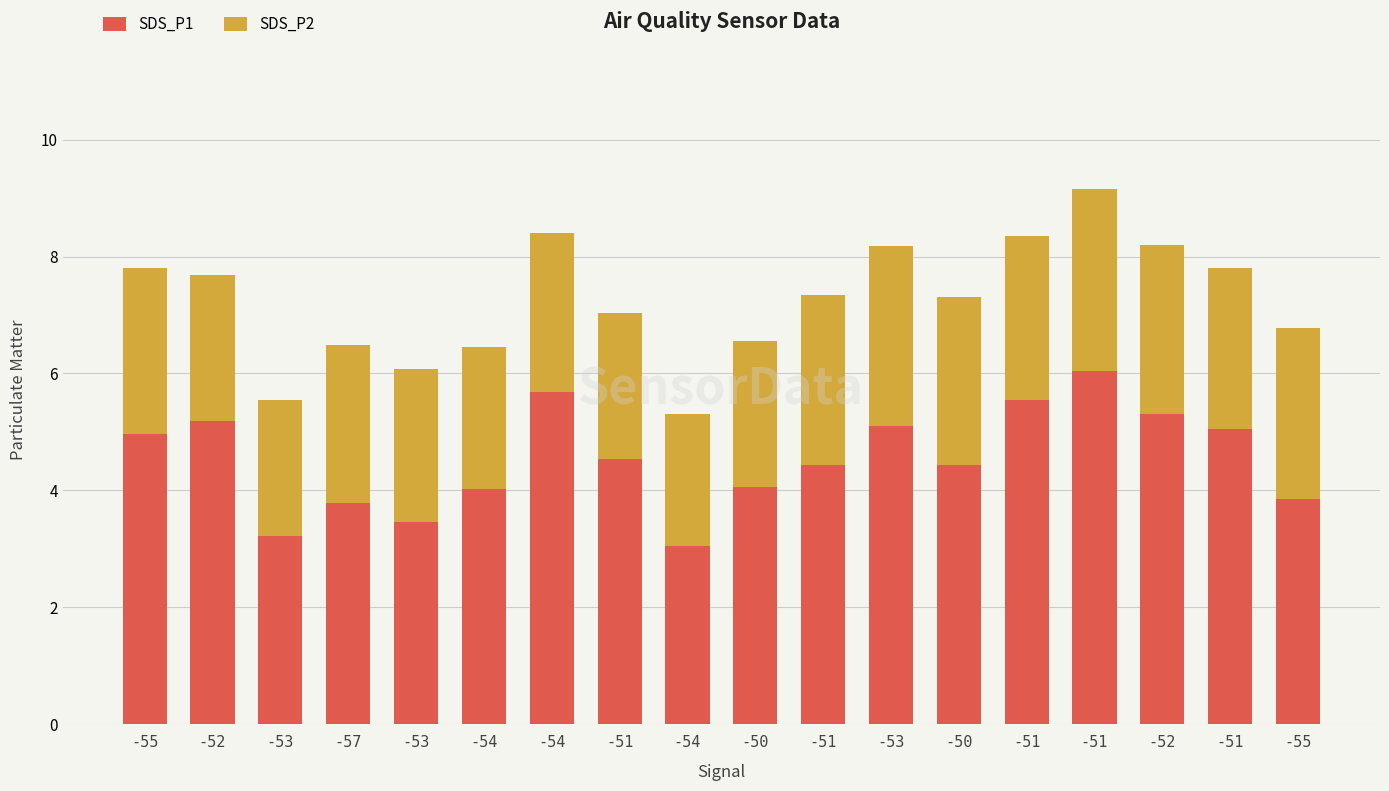

What is the average value of the SDS_P2 series?

2.7